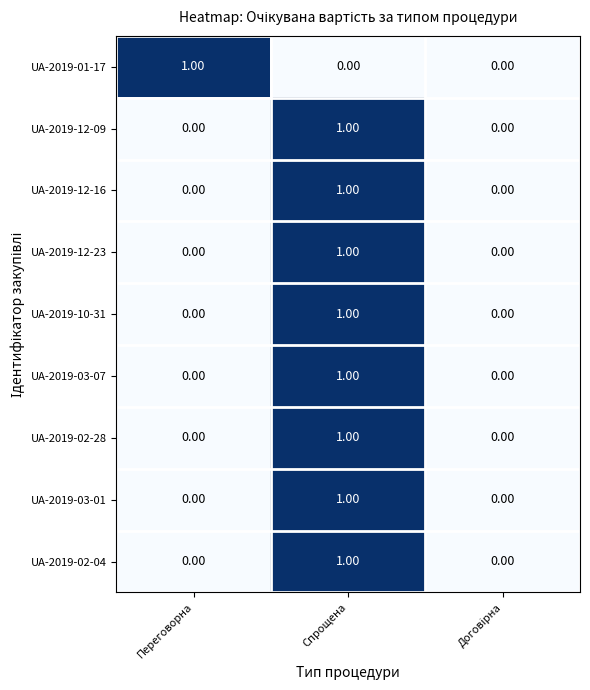

At which category is the sum across all series the highest?

Спрощена